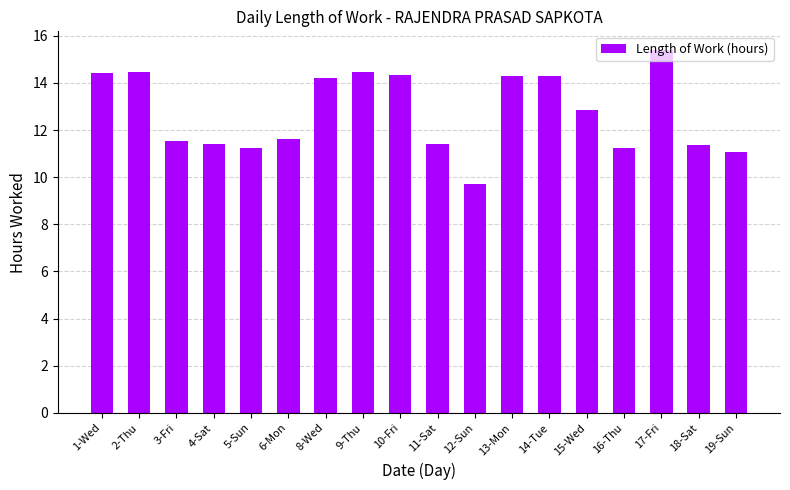

Read the value at 4-Sat.

11.4